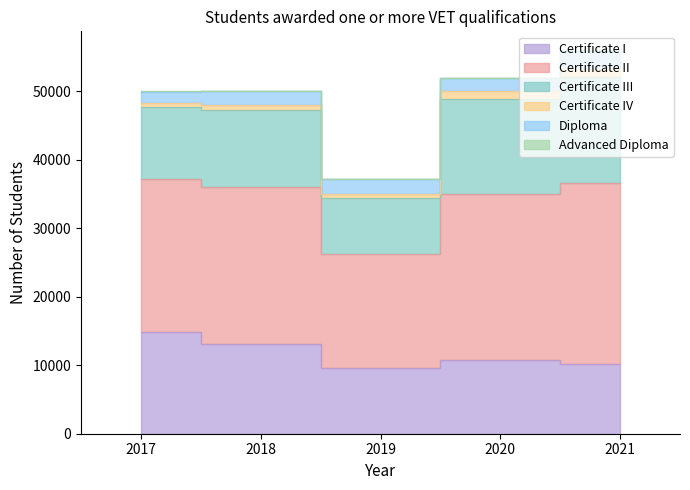

True or false: Certificate III has a value of 20611 at 2020.

False